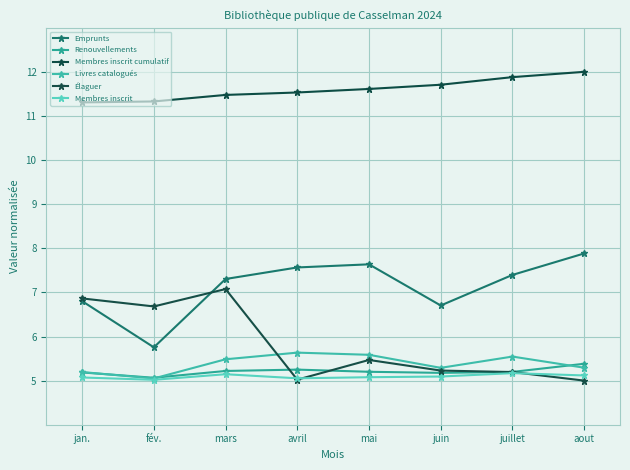

Is it true that Livres catalogués equals 9.7 at juillet?

False